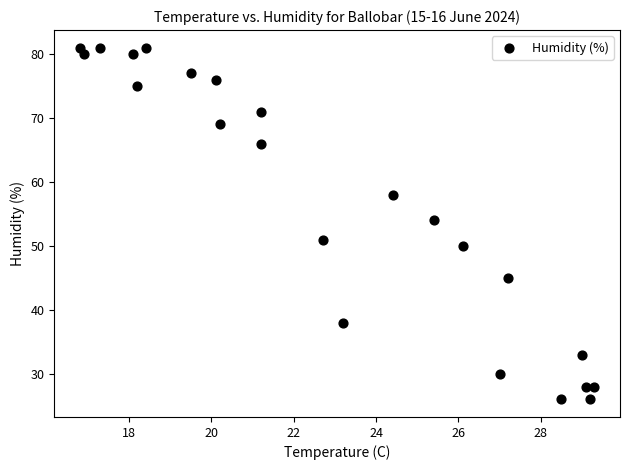

What is the range of Y values (max minus min)?

55